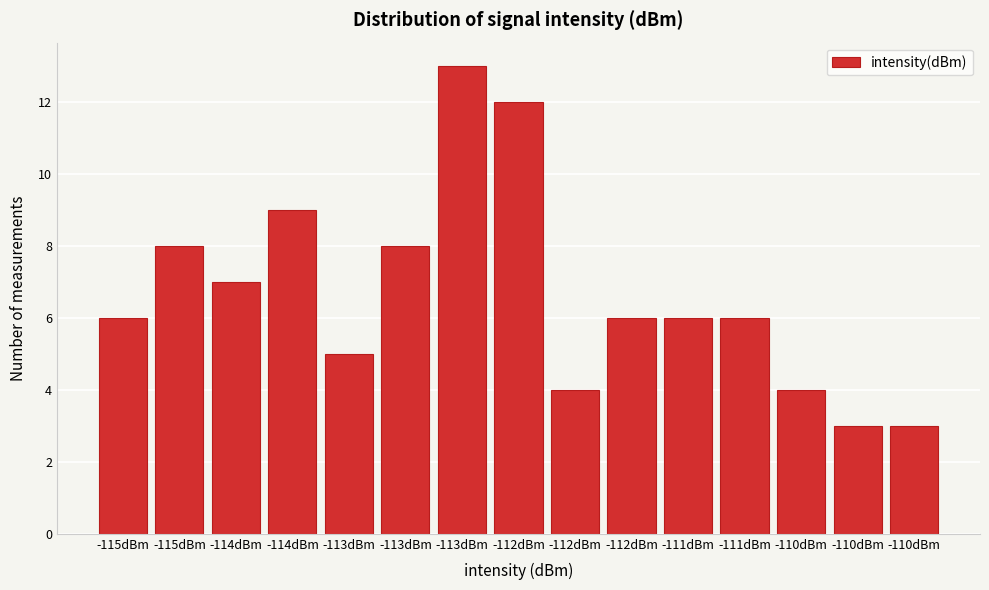

How many categories are shown in the chart?

15